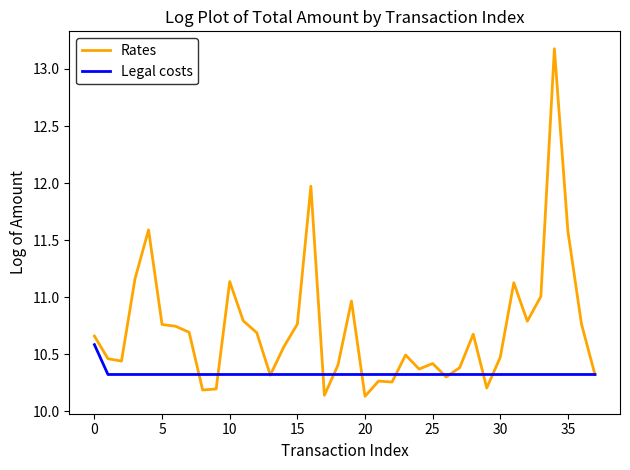

What is the maximum value shown in the chart?

13.2